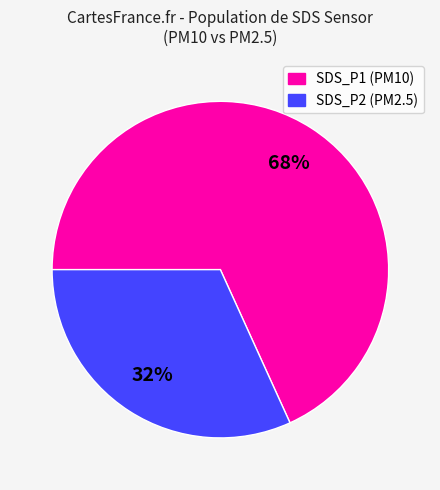

Is there a majority slice in this chart?

Yes